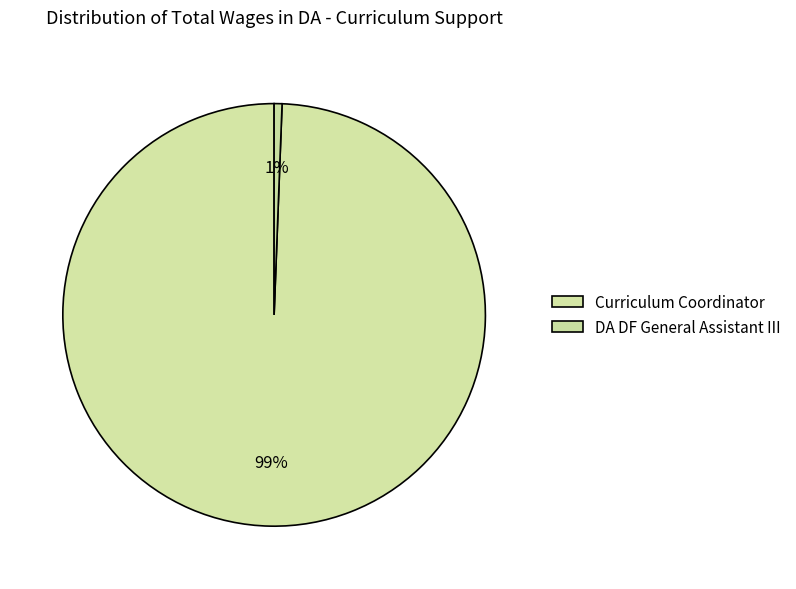

Approximately how many times larger is the value at Curriculum Coordinator compared to DA DF General Assistant III?

165.2